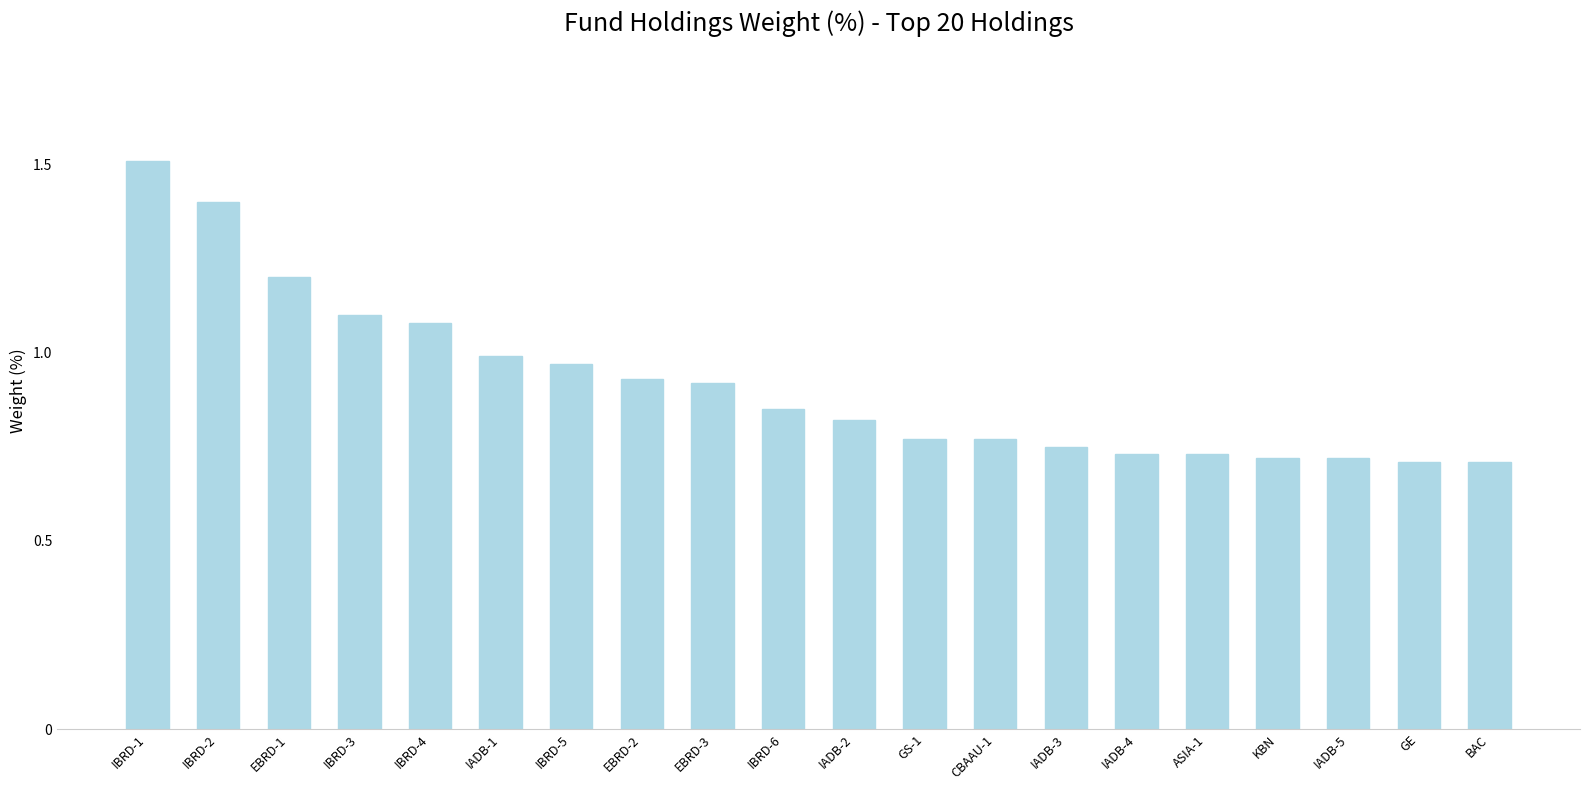

Which label corresponds to the largest value in the chart?

IBRD-1